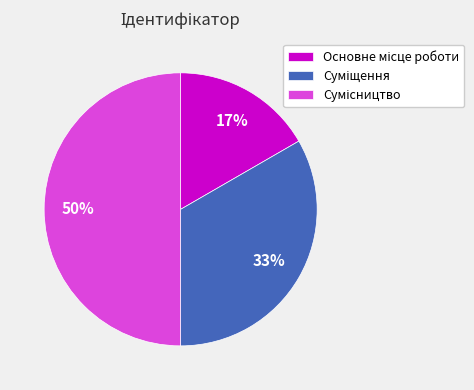

To the nearest percent, what is the average slice percentage?

33%